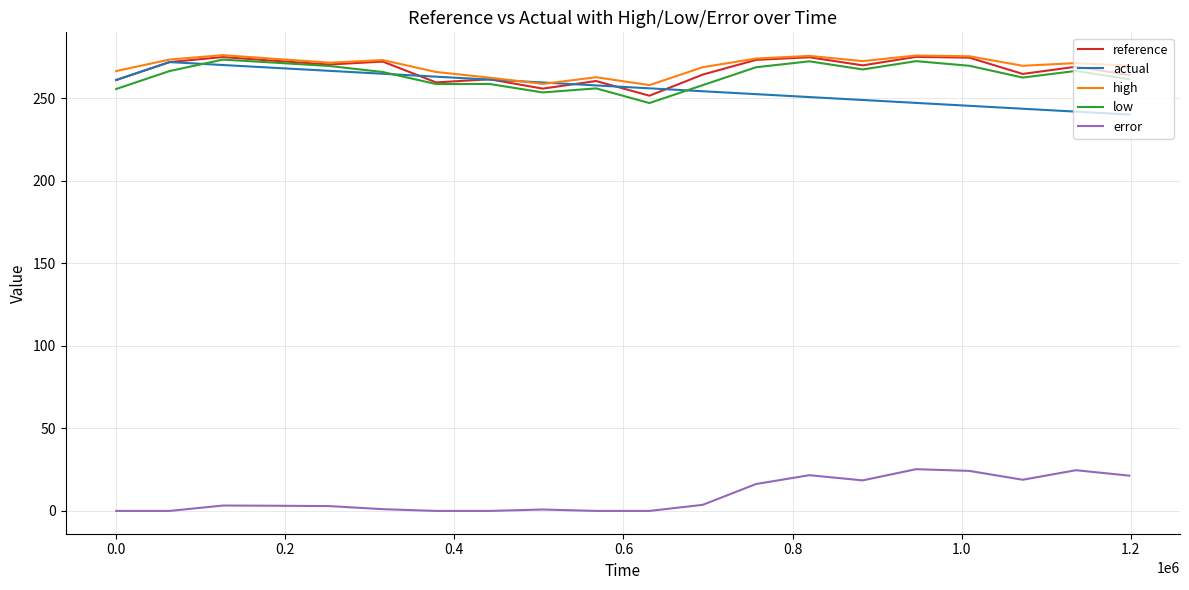

What is the sum of all error values?

185.8